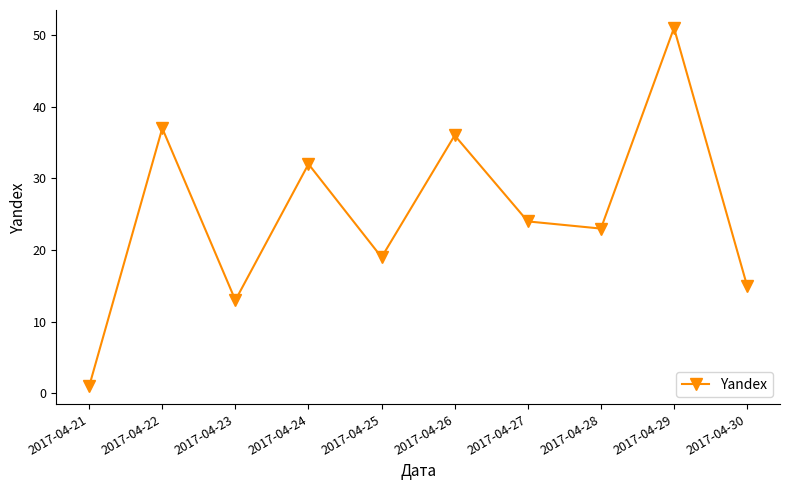

At which label is the value closest to 26?

2017-04-27